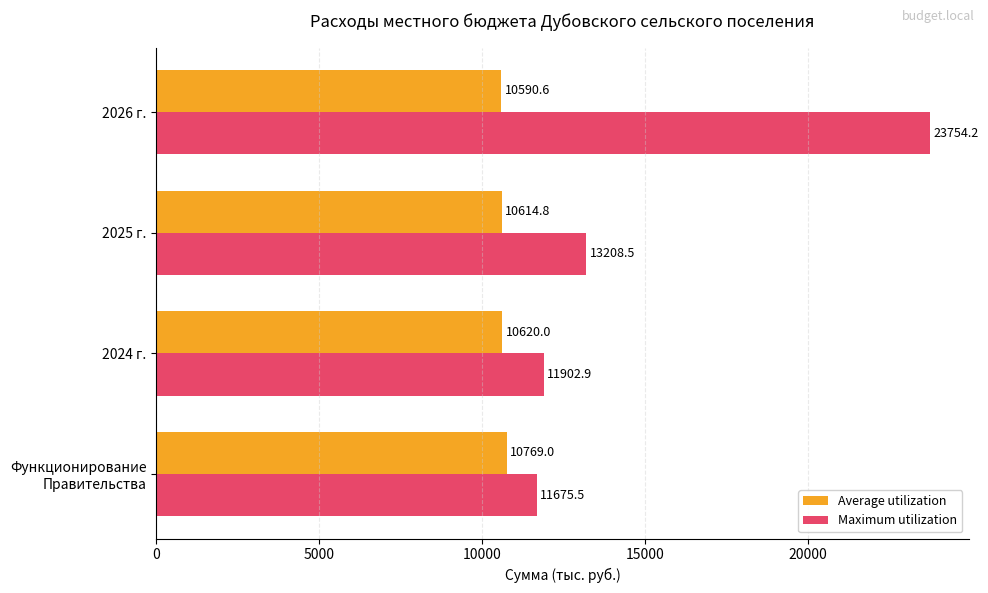

What is the difference between the maximum and minimum values in the Average utilization series?

178.4